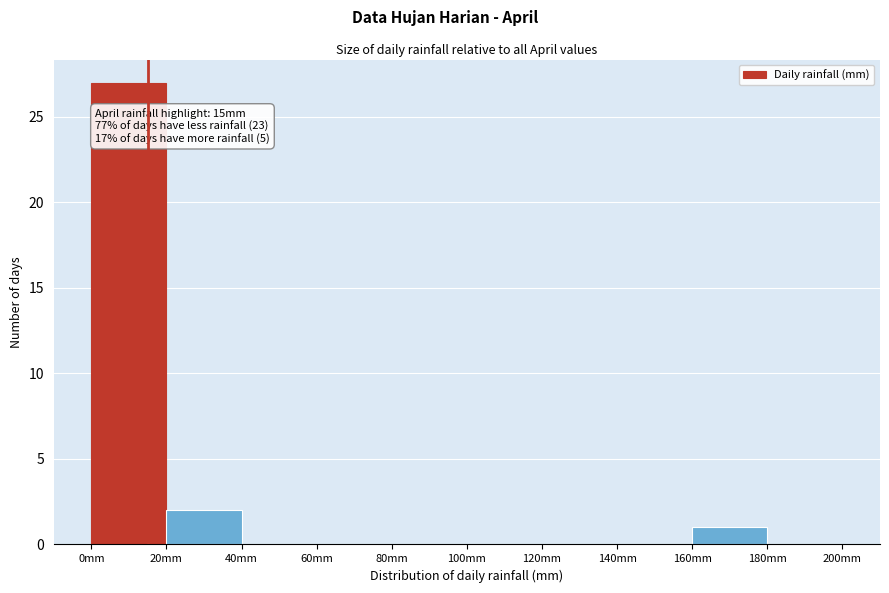

Which range on the x-axis has the tallest bar?

0 to 20